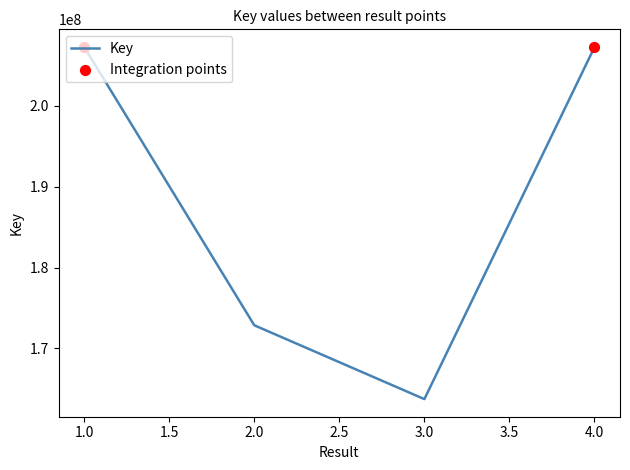

Approximately how many times larger is the value at 1.0 compared to 2.0?

1.2